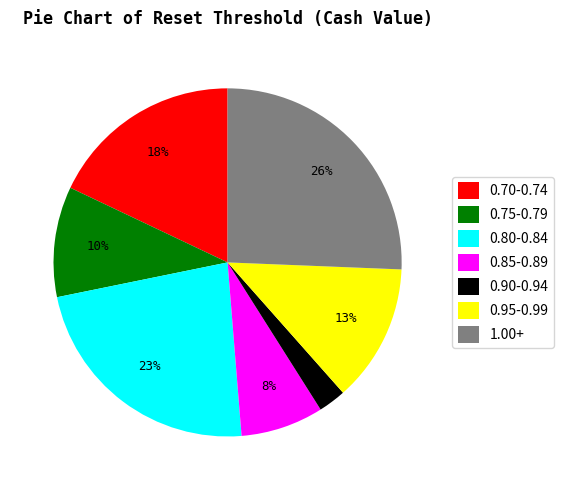

True or false: 0.85-0.89 accounts for 8% of the total.

True